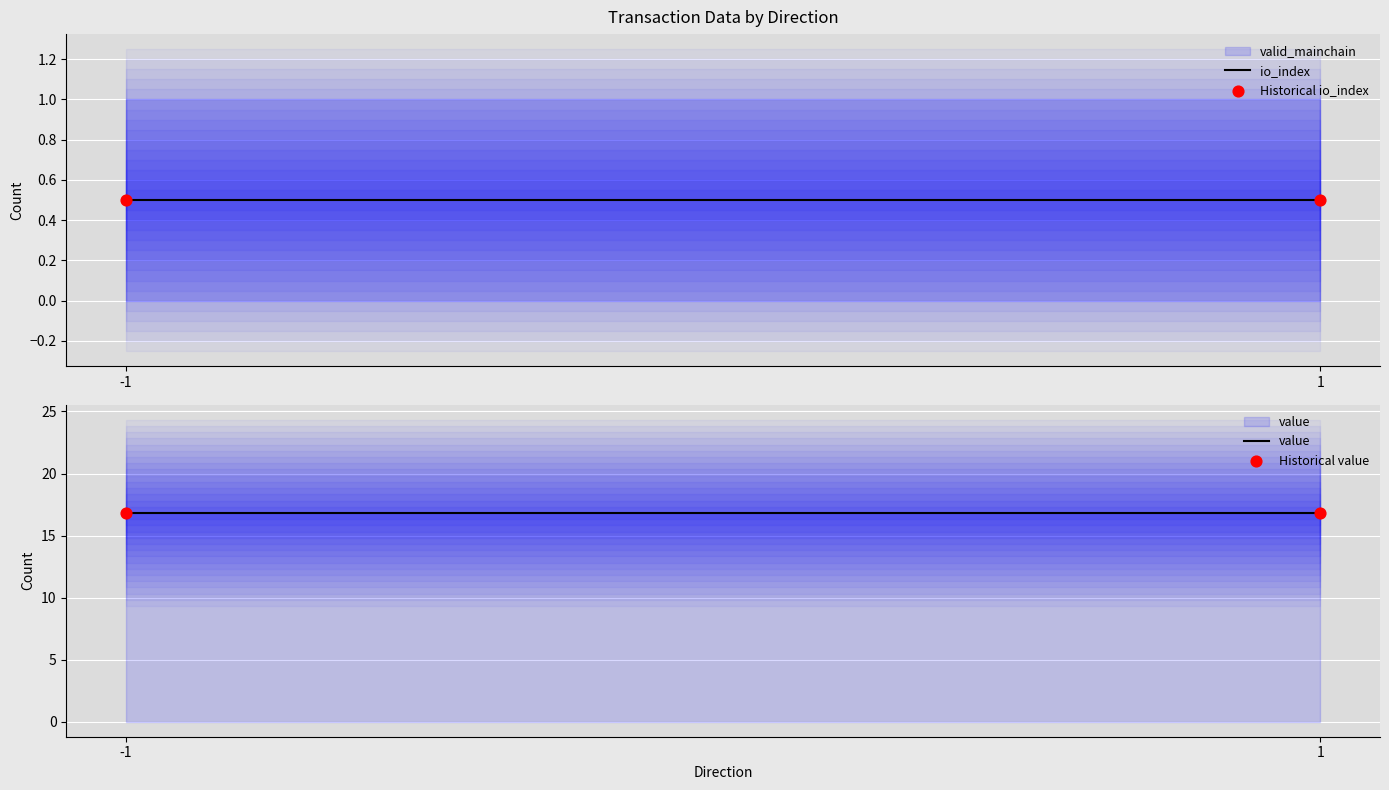

At how many categories does at least one series exceed 2?

2